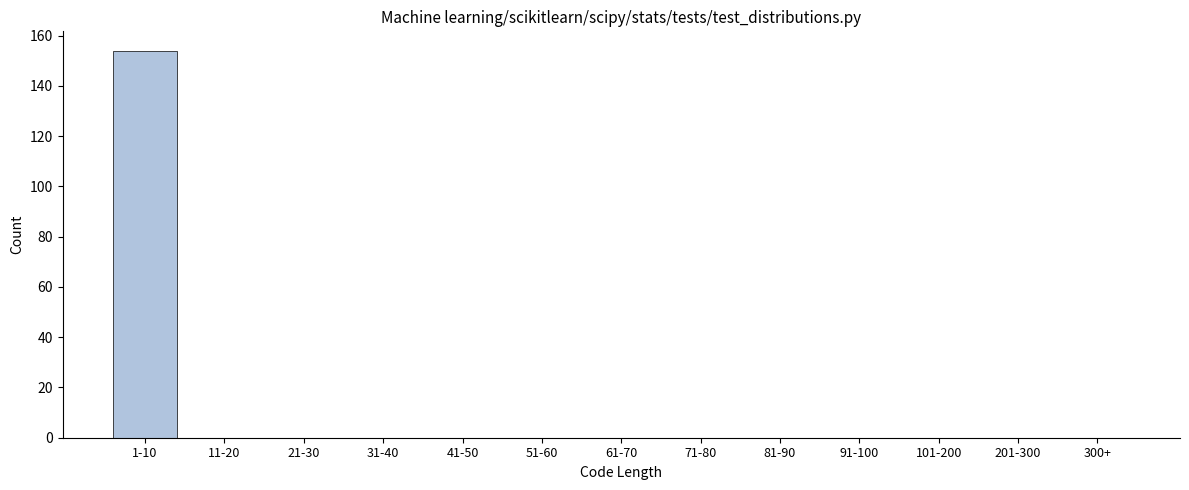

Reading right to left, list all the values displayed in this chart.

300+=0	201-300=0	101-200=0	91-100=0	81-90=0	71-80=0	61-70=0	51-60=0	41-50=0	31-40=0	21-30=0	11-20=0	1-10=154